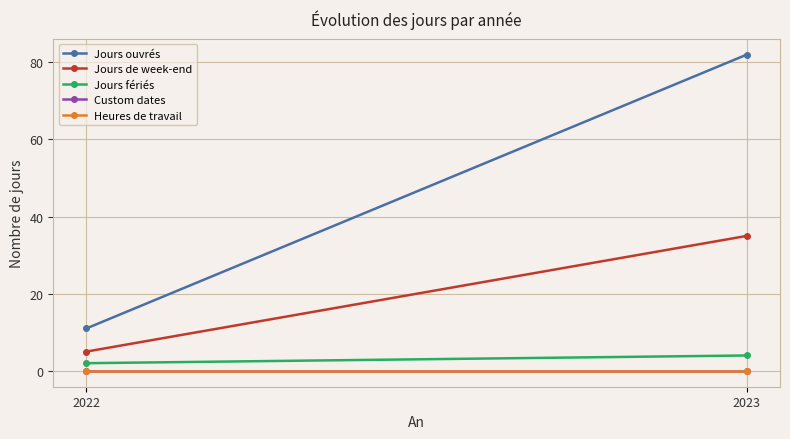

Reading left to right, what are all the values shown in this chart?

Jours ouvrés: 2022=11	2023=82
Jours de week-end: 2022=5	2023=35
Jours fériés: 2022=2	2023=4
Custom dates: 2022=0	2023=0
Heures de travail: 2022=0	2023=0